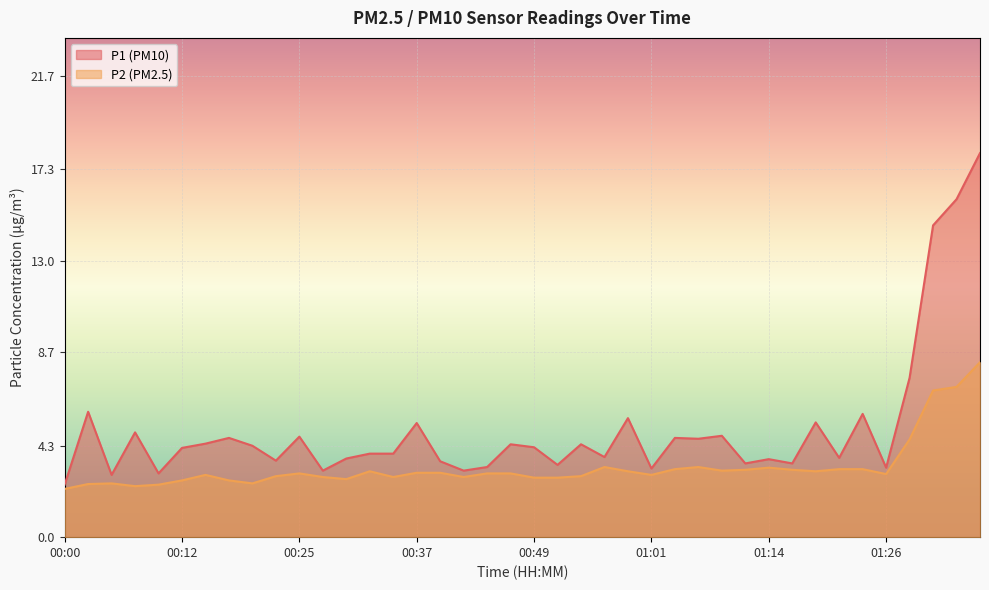

How many data points in P1 are above 4?

21